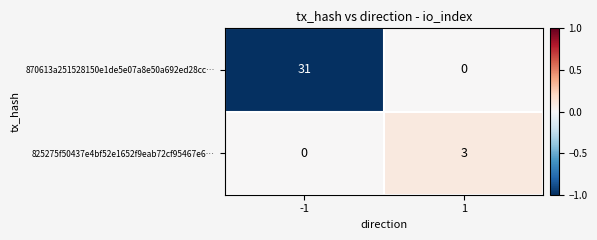

How many distinct data groups are displayed?

2